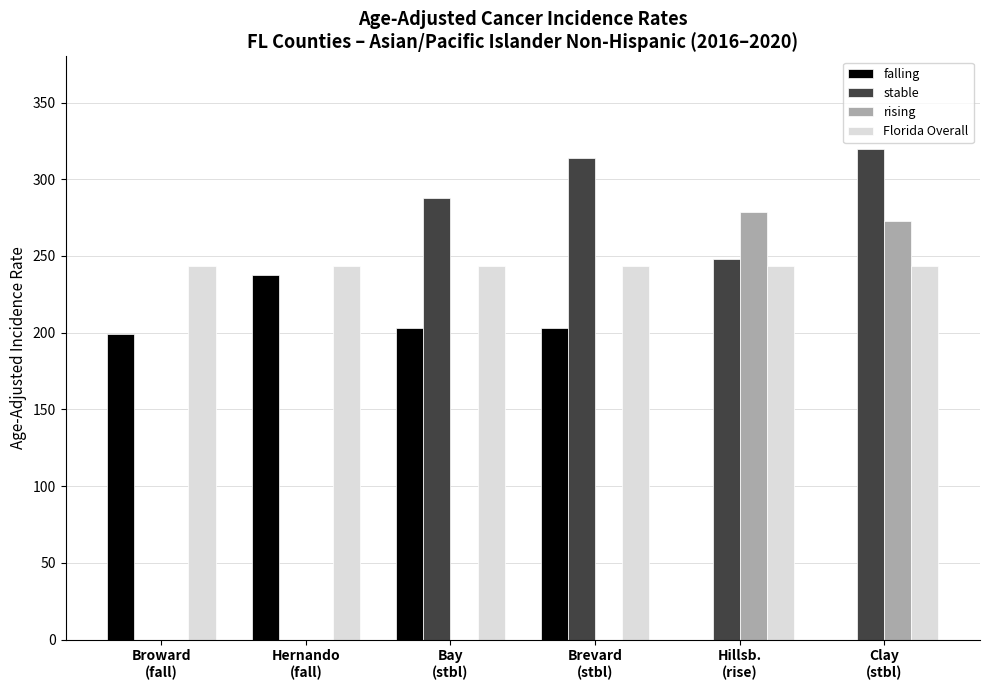

What is the sum of the falling values at Hillsb.
(rise) and Bay
(stbl)?

203.1